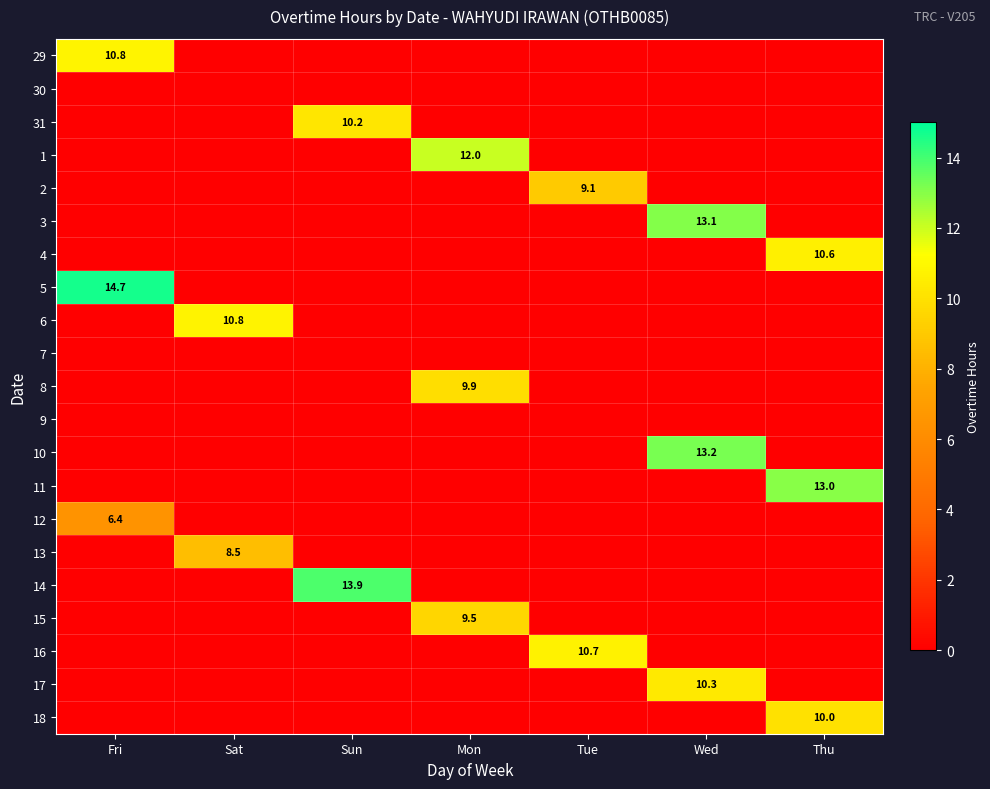

At how many categories does at least one series exceed 13?

3